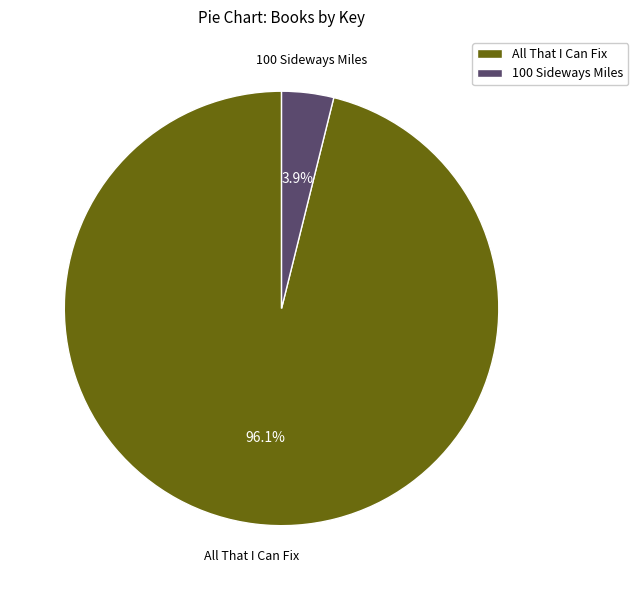

Combined, do 100 Sideways Miles and All That I Can Fix account for over 50%?

Yes